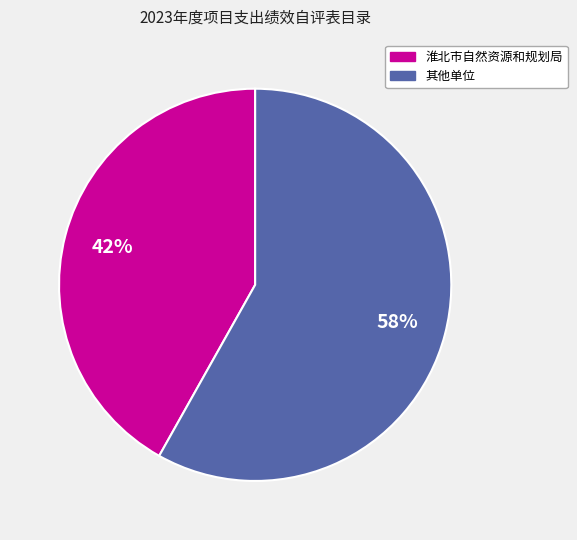

How many slices are in this pie chart?

2